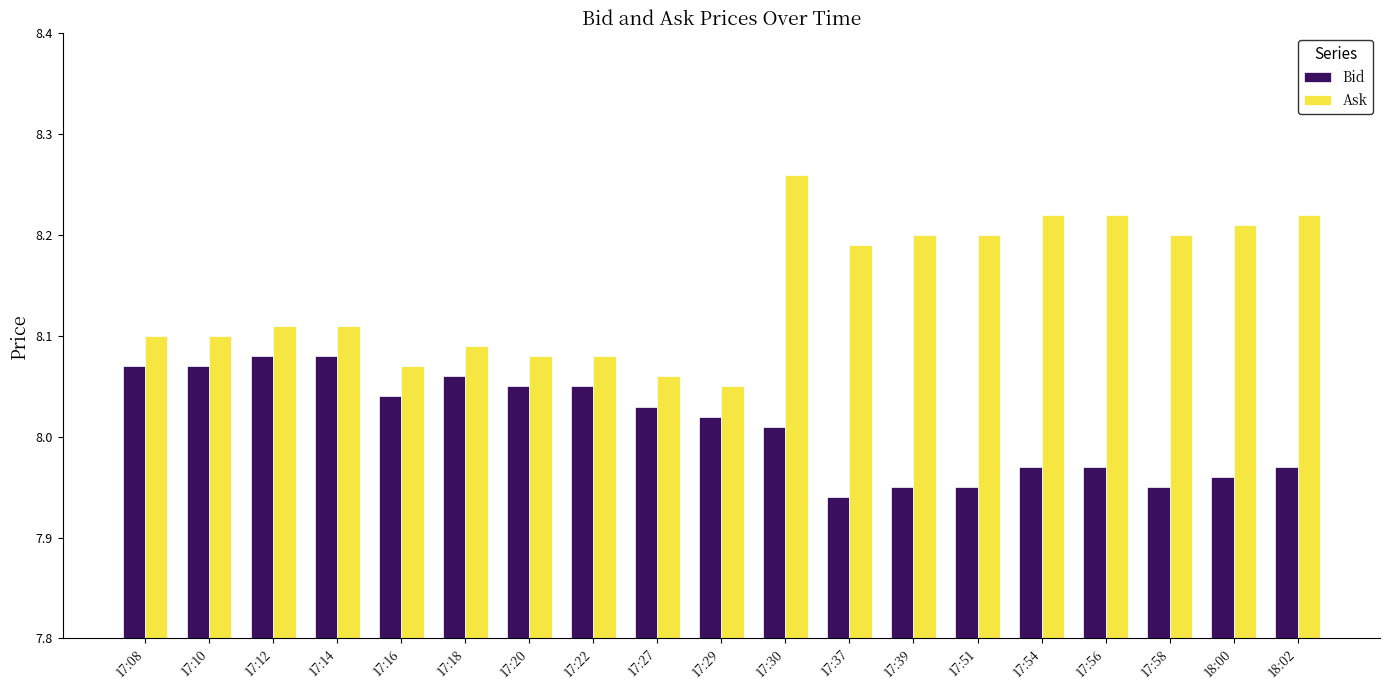

What is the difference between the maximum and minimum values in the Bid series?

0.1